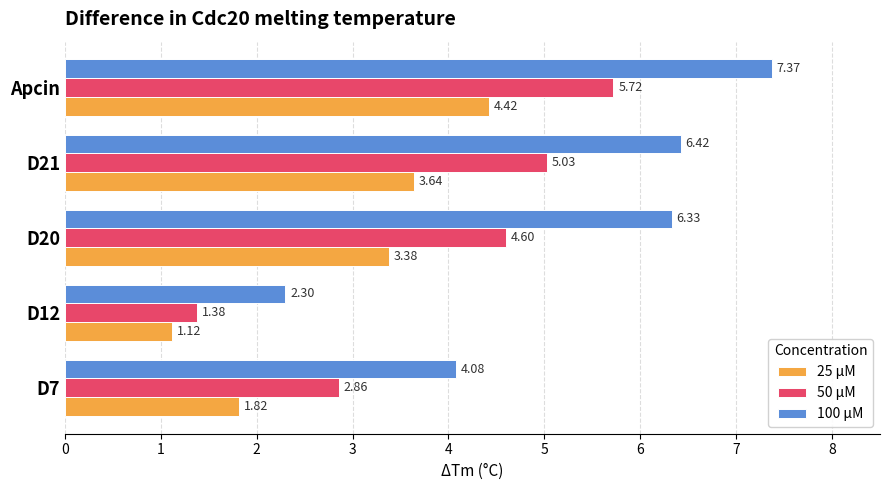

What is the difference between the maximum and minimum values in the 25 μM series?

3.3